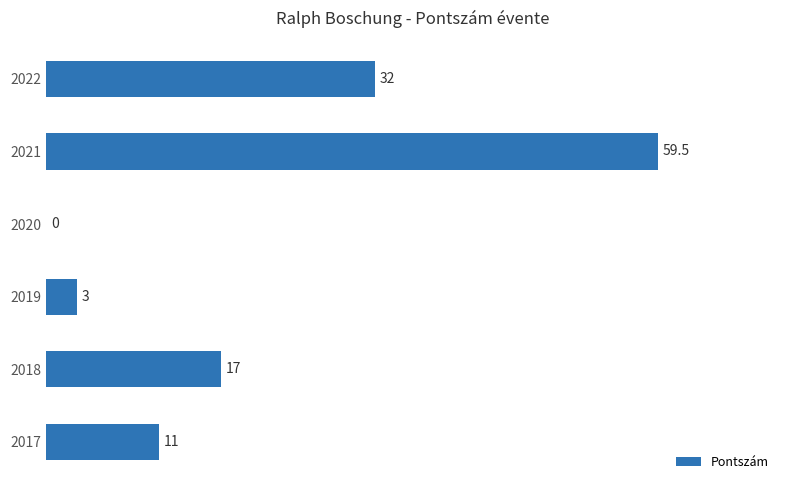

True or false: the data shows 3.0 at 2019.

True